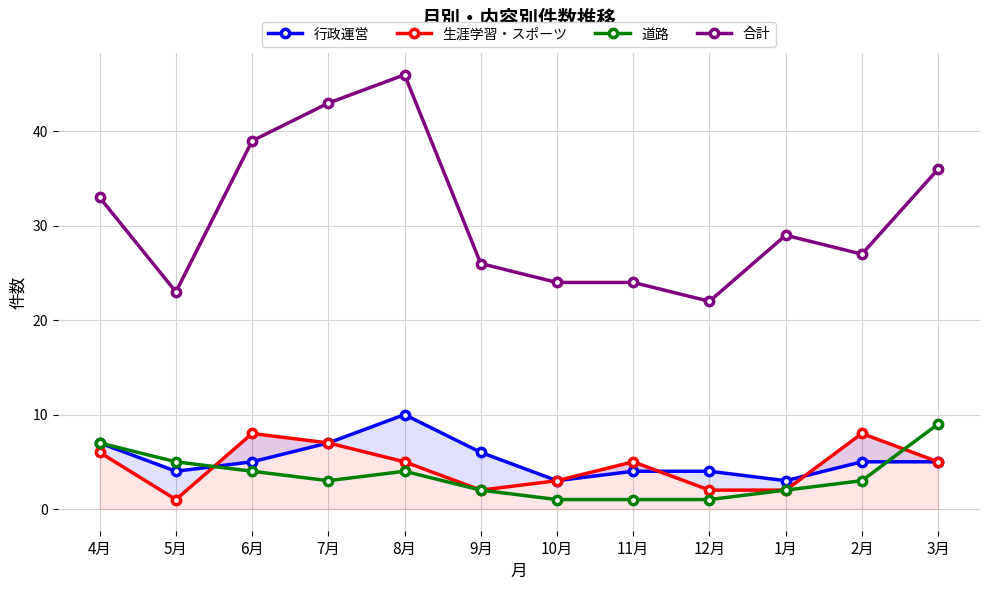

What is the label of the 6th point from the right?

10月